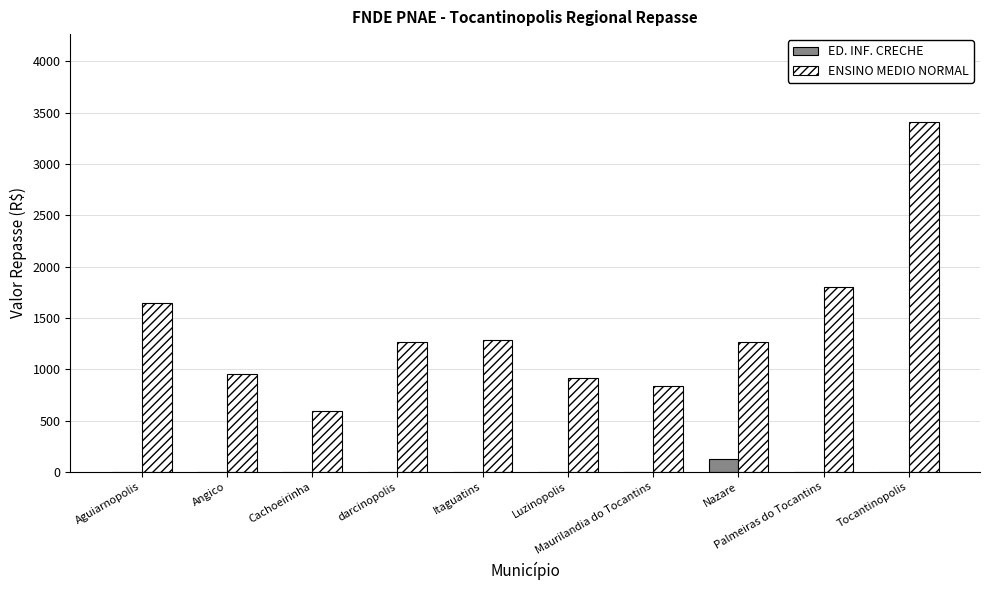

What is the total value across all series at Cachoeirinha?

590.4